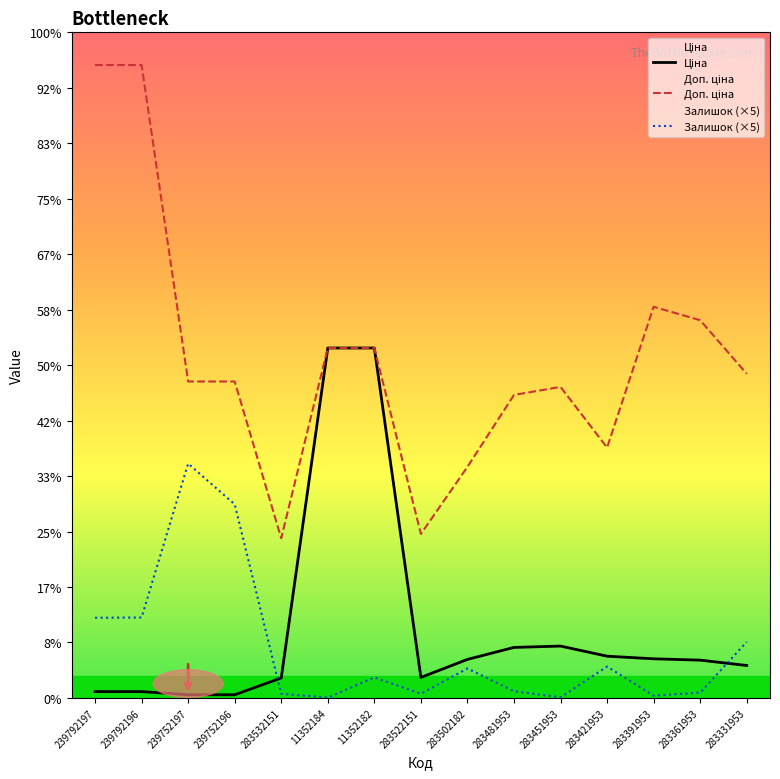

The Доп. ціна series shows 9092.3 at 283451953. True or false?

False